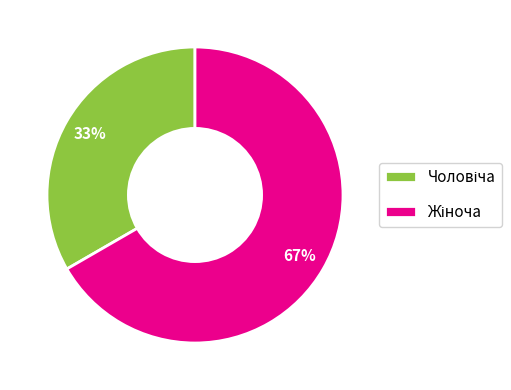

Is there any slice that represents more than half of the pie?

Yes